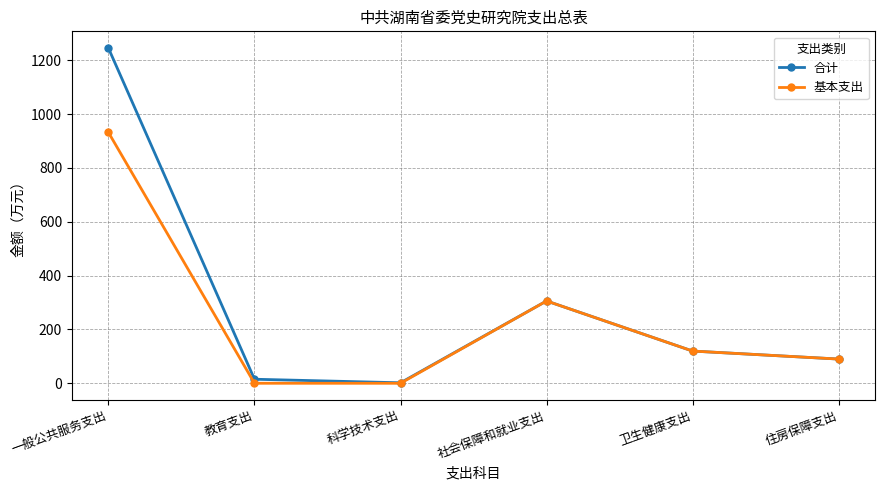

What is the difference between the second highest and second lowest values in the 合计 series?

290.8